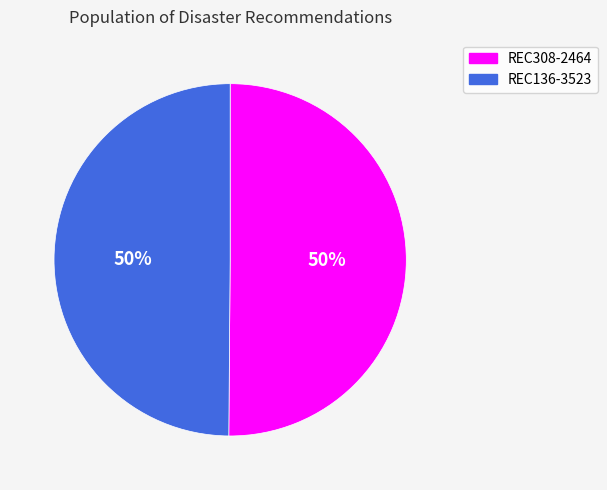

Do REC136-3523 and REC308-2464 together represent more than half of the pie?

Yes